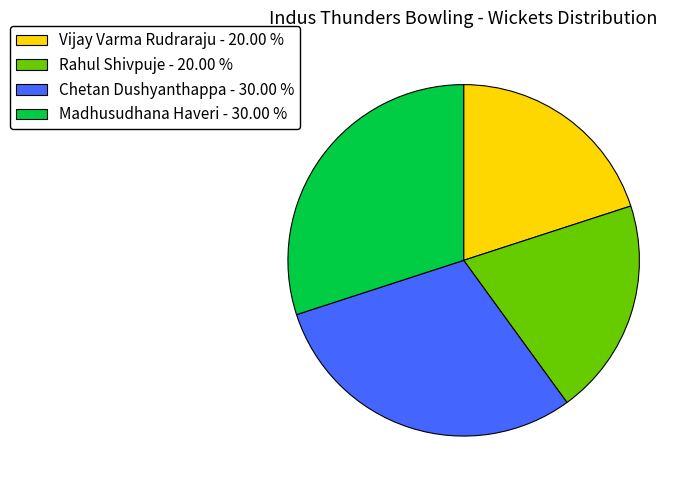

What is the ratio of the value at Vijay Varma Rudraraju - 20.00 % to the value at Chetan Dushyanthappa - 30.00 %?

0.7